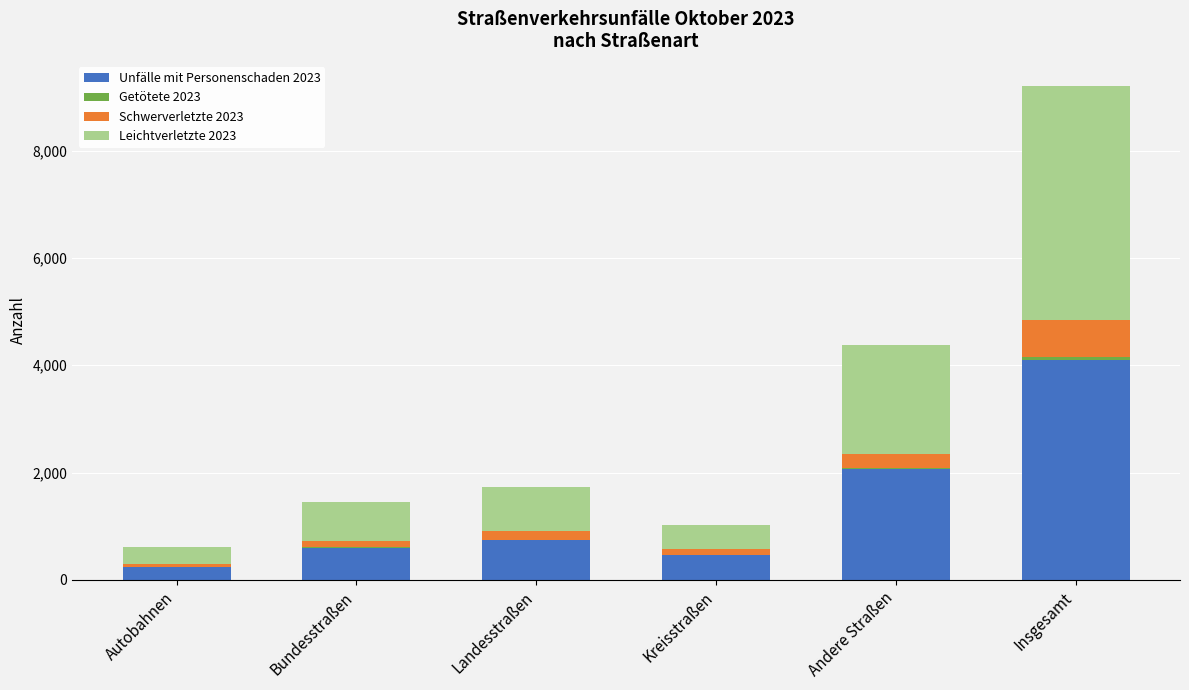

At which category is the sum across all series the highest?

Insgesamt